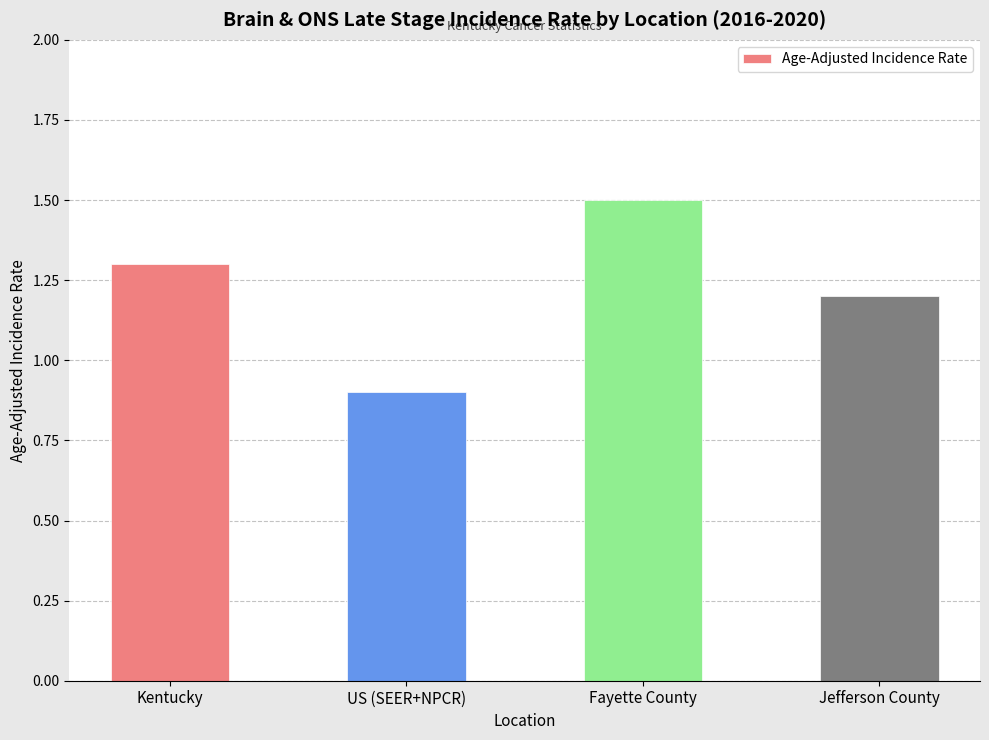

What is the change in value from US (SEER+NPCR) to Fayette County?

+0.6